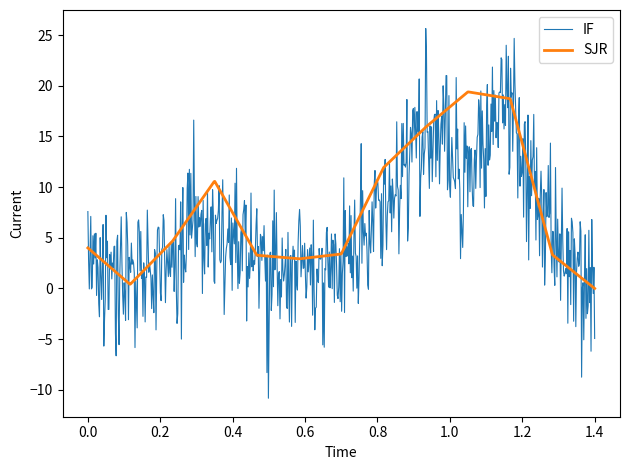

Which series has the largest total across all categories?

SJR